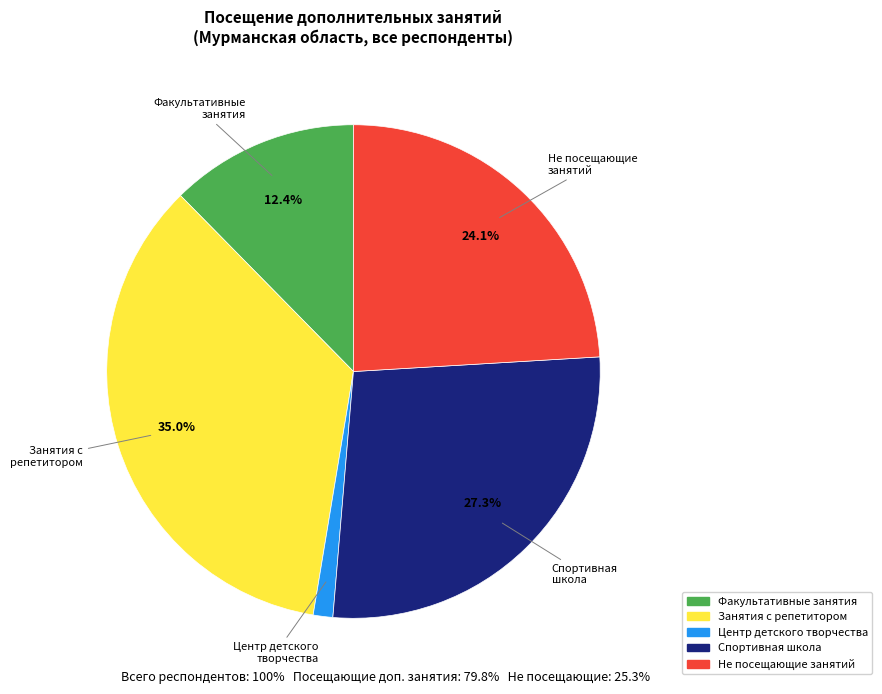

To the nearest percent, what is the average slice percentage?

20%